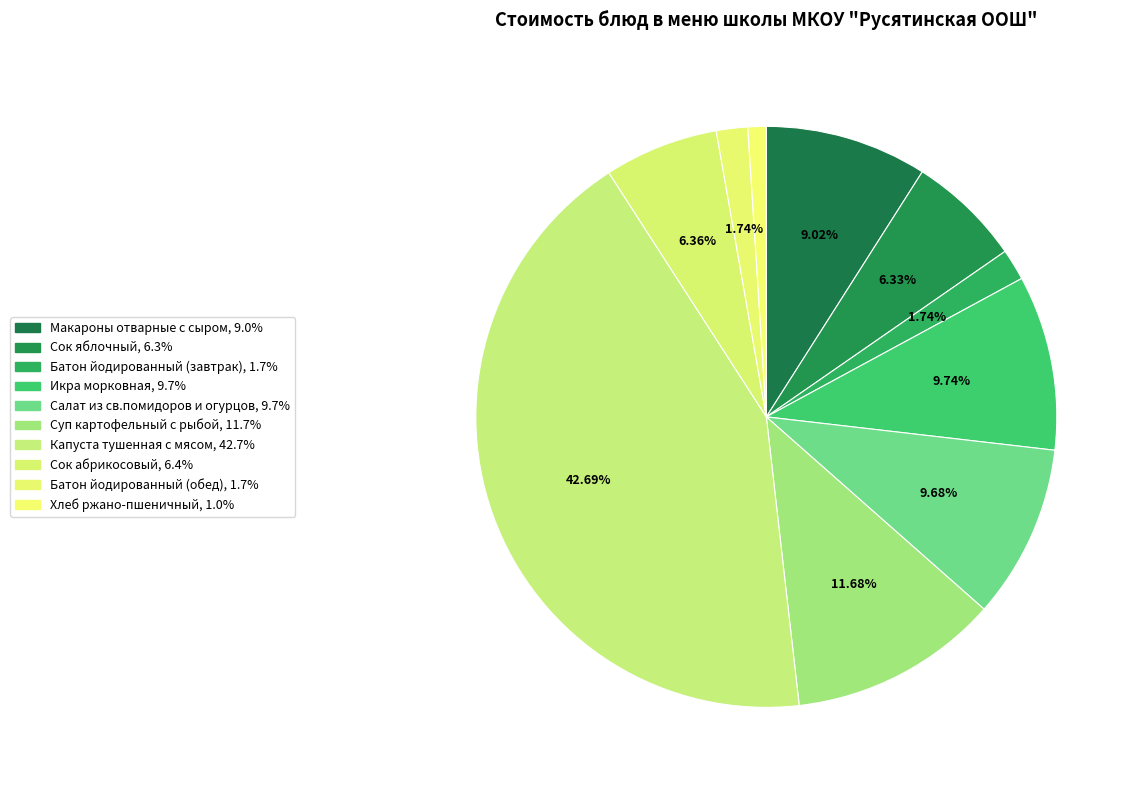

Does Икра морковная account for over 50% of the chart?

No